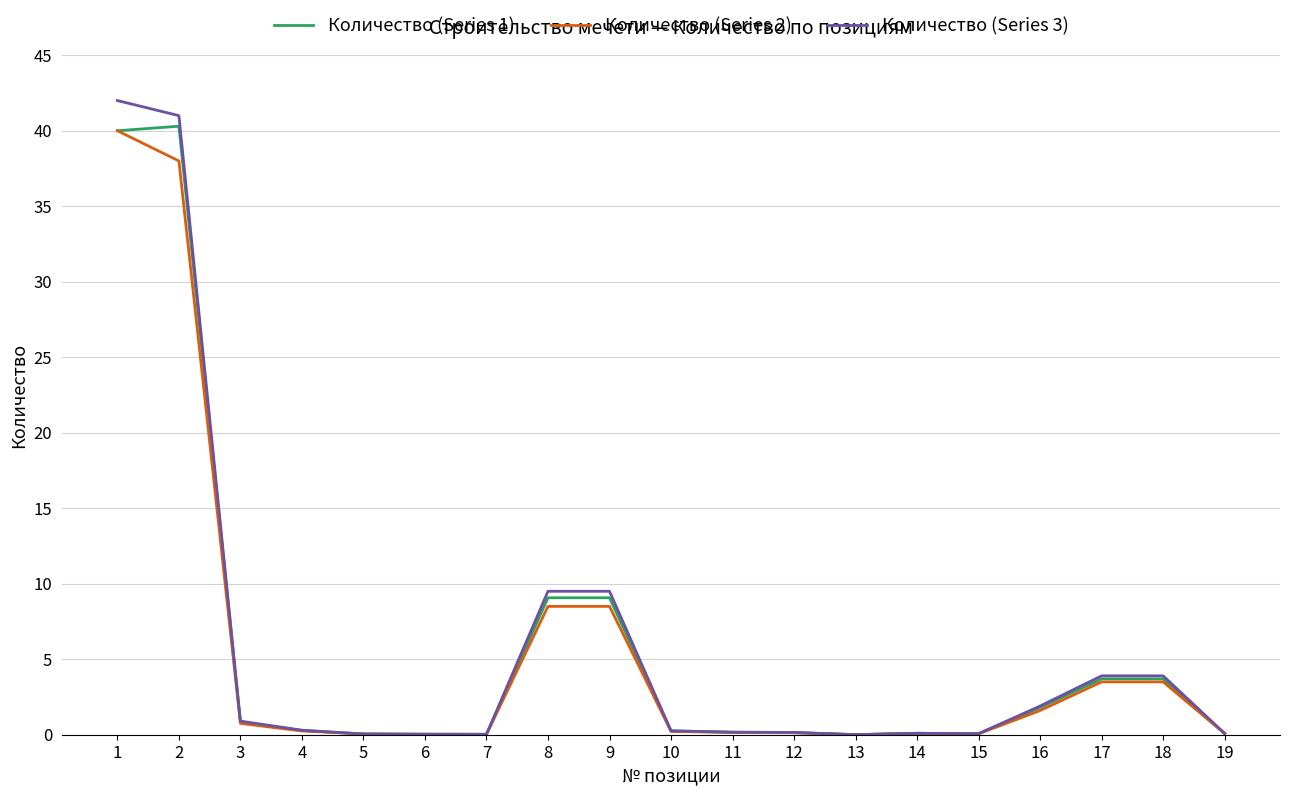

Which series has the largest range (max minus min)?

Количество (Series 3)